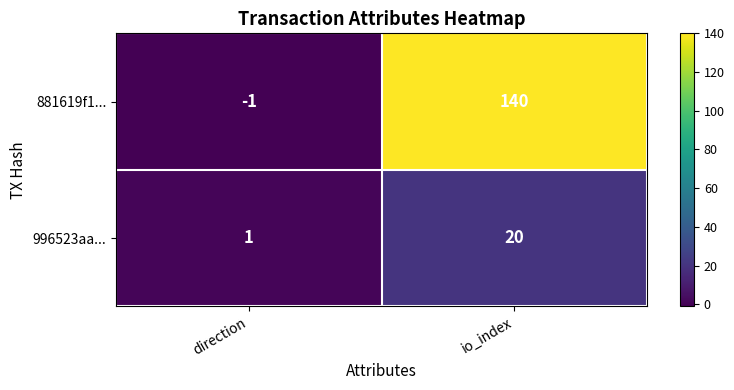

What is the smallest value displayed?

-1